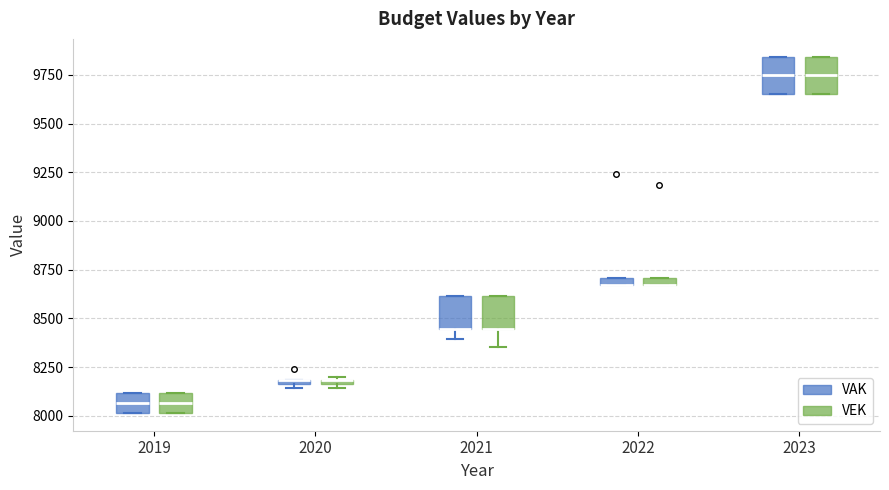

Where is the lower edge of the box for 2020 (VEK) on the y-axis? The values are not printed on the chart, so give them approximately, as read against the axis.

8150